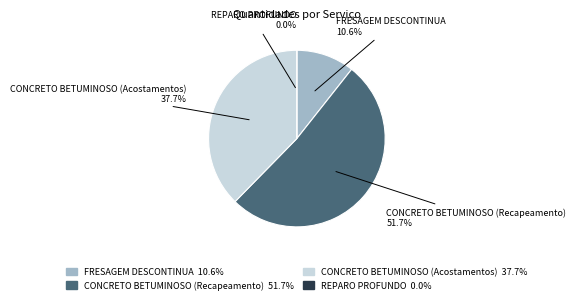

Rank the categories by value from lowest to highest.

REPARO PROFUNDO, FRESAGEM DESCONTINUA, CONCRETO BETUMINOSO (Acostamentos), CONCRETO BETUMINOSO (Recapeamento)